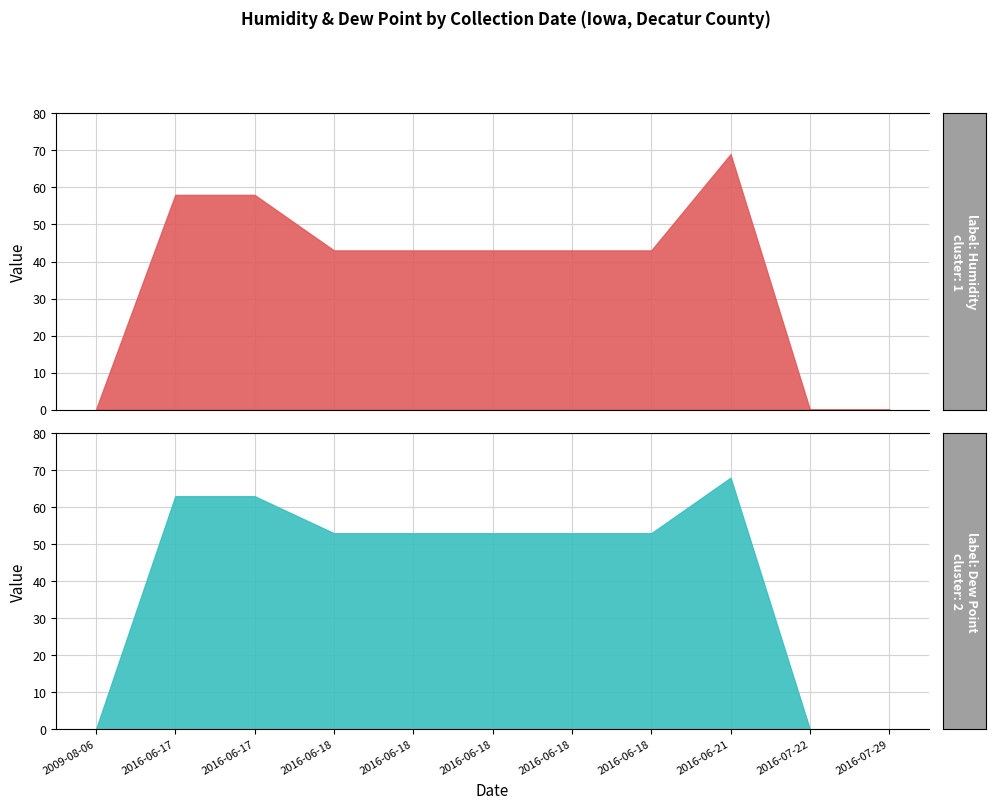

How many distinct data groups are displayed?

2